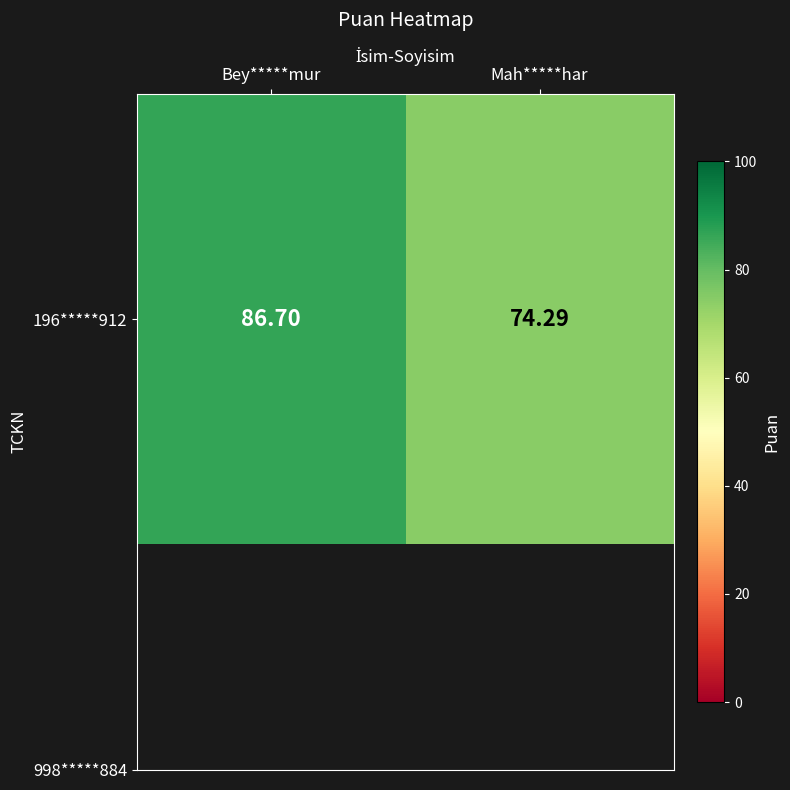

Reading right to left, list all the values displayed in this chart.

74.3	86.7